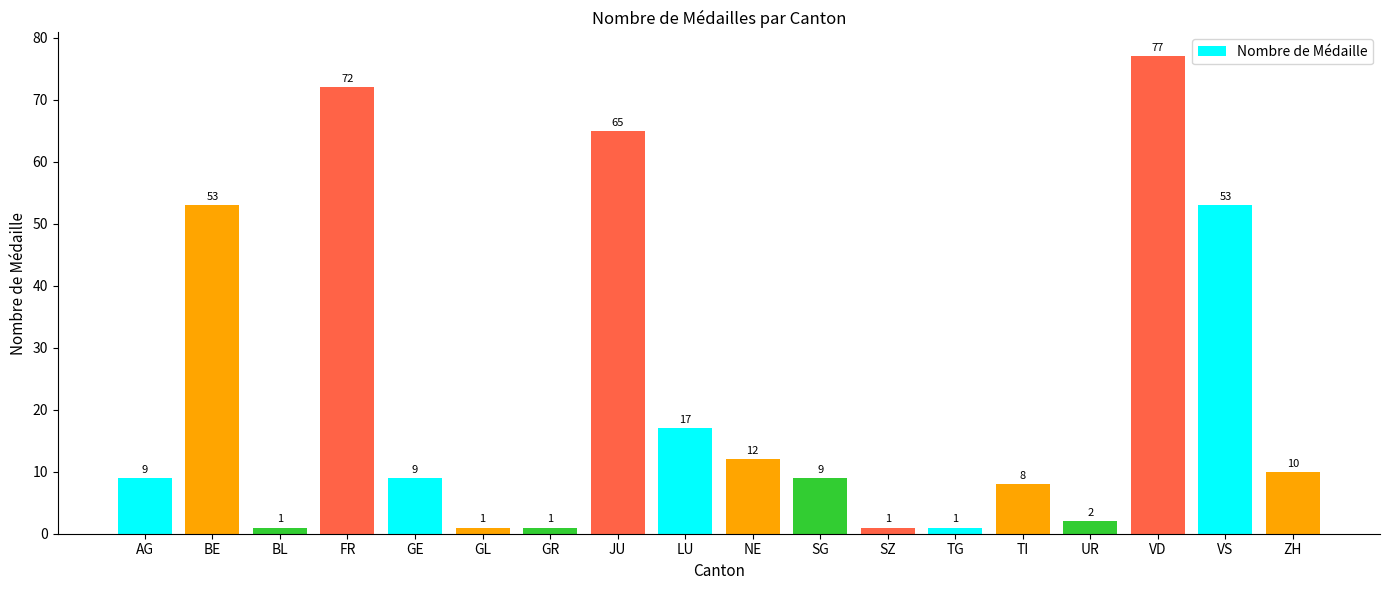

Reading left to right, extract all data points from this chart.

9	53	1	72	9	1	1	65	17	12	9	1	1	8	2	77	53	10